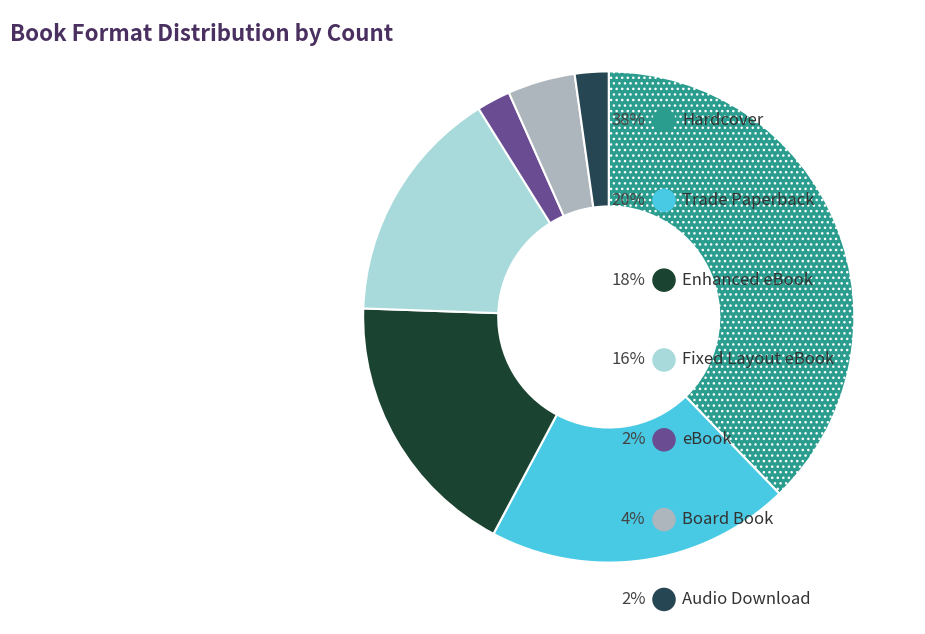

To the nearest percent, what is the difference between the largest and smallest slice percentages?

36%